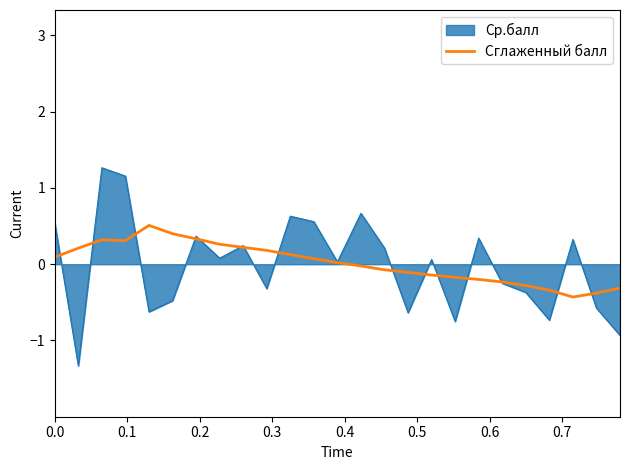

What is the highest value of the Ср.балл series?

1.3